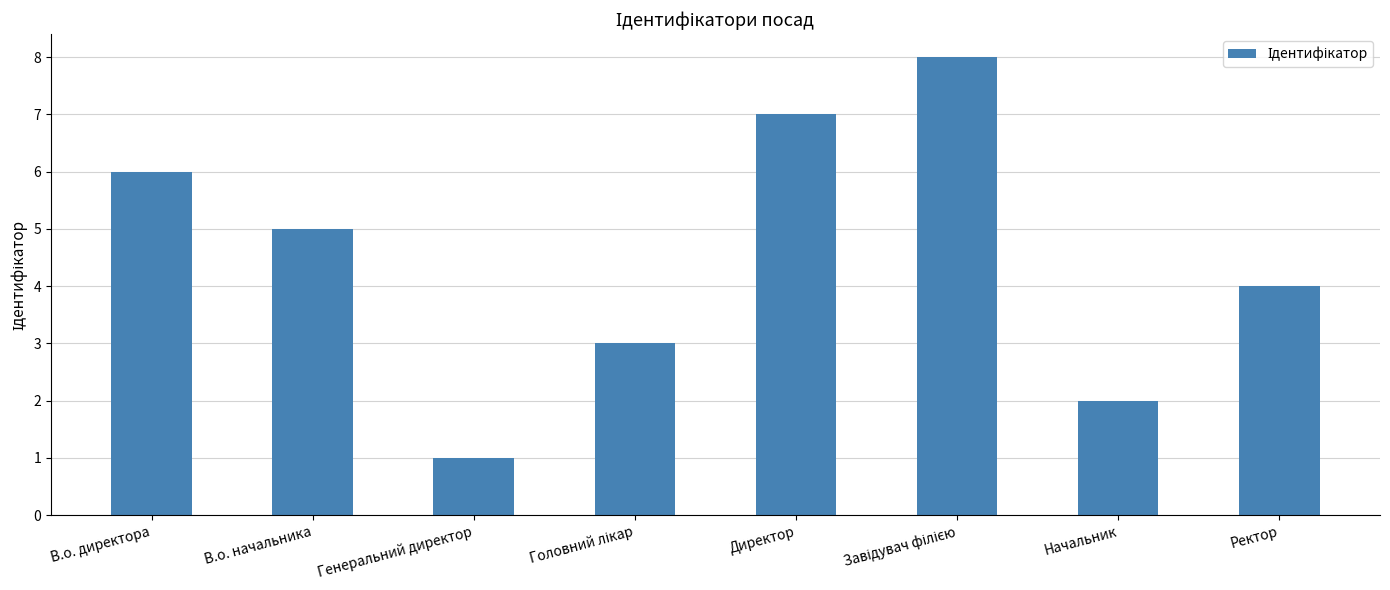

Which has a higher value, Ректор or Начальник?

Ректор